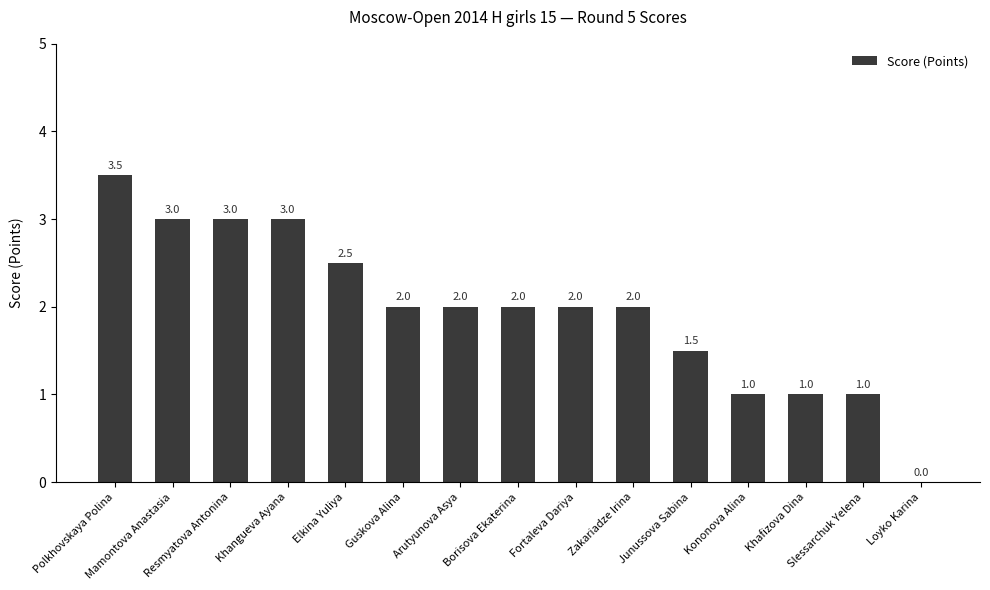

Count the number of data series in this chart.

1